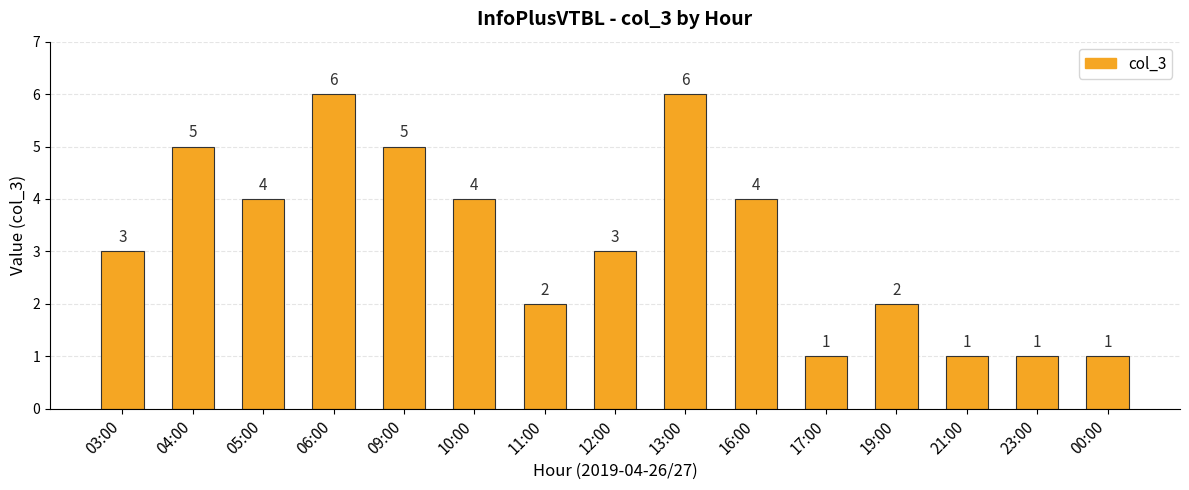

What is the ratio of the value at 16:00 to the value at 19:00?

2.0